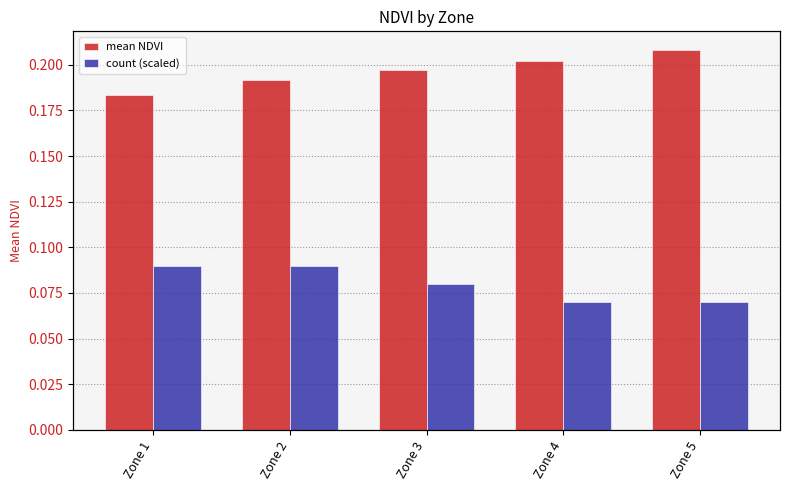

Between Zone 2 and Zone 3, which is larger?

Zone 3